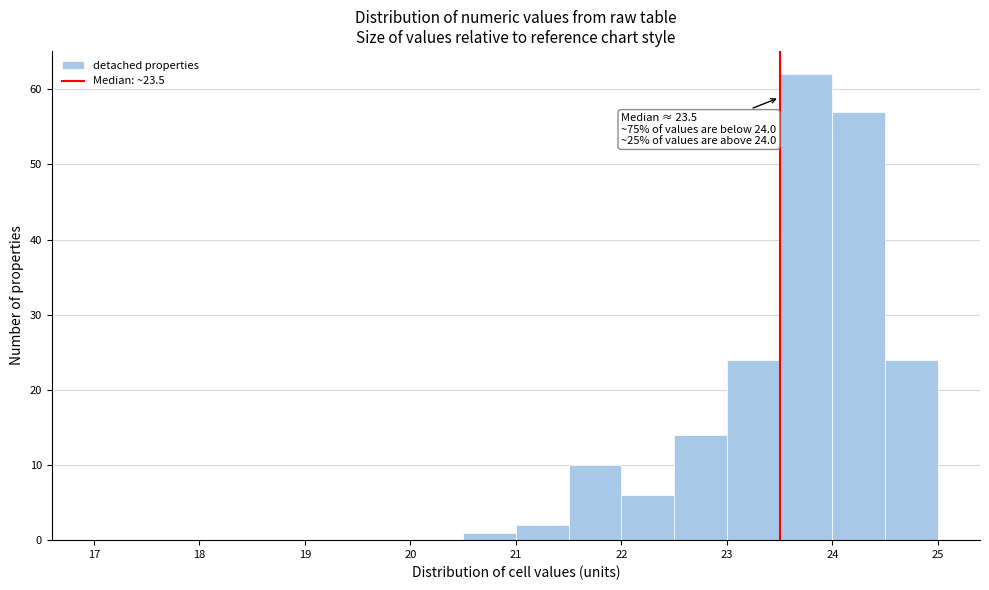

Over which range of the x-axis is the bar tallest?

23.5 to 24.0